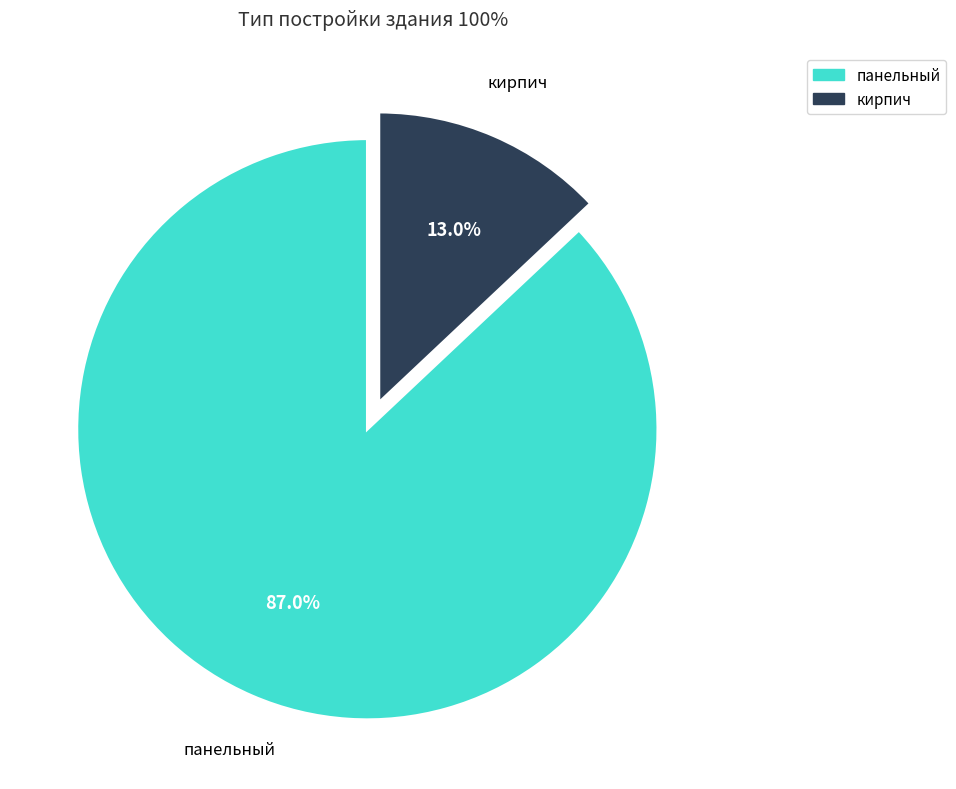

How many segments does this pie chart have?

2